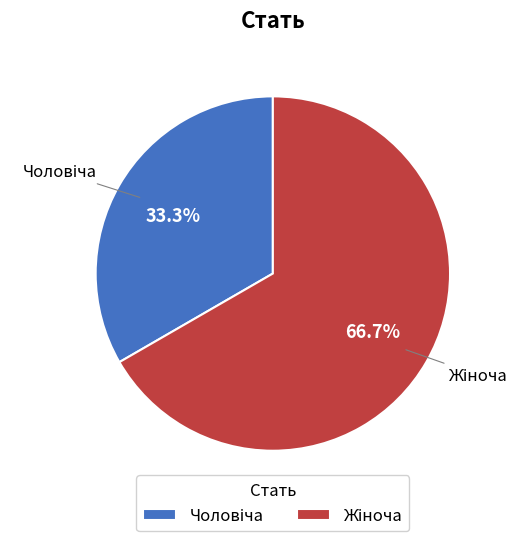

Does any single category account for the majority?

Yes